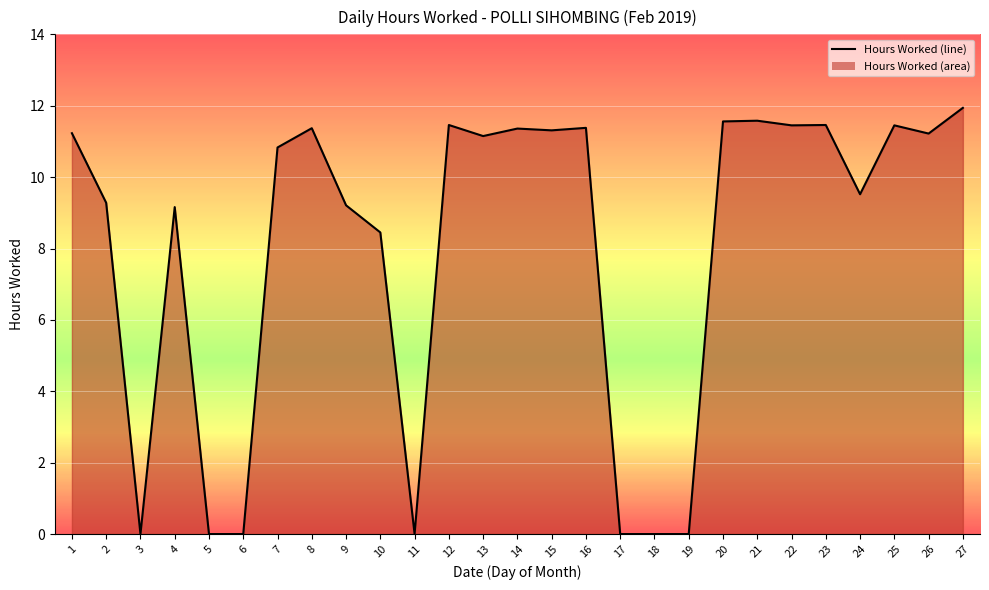

Between 2 and 25, which is larger?

25